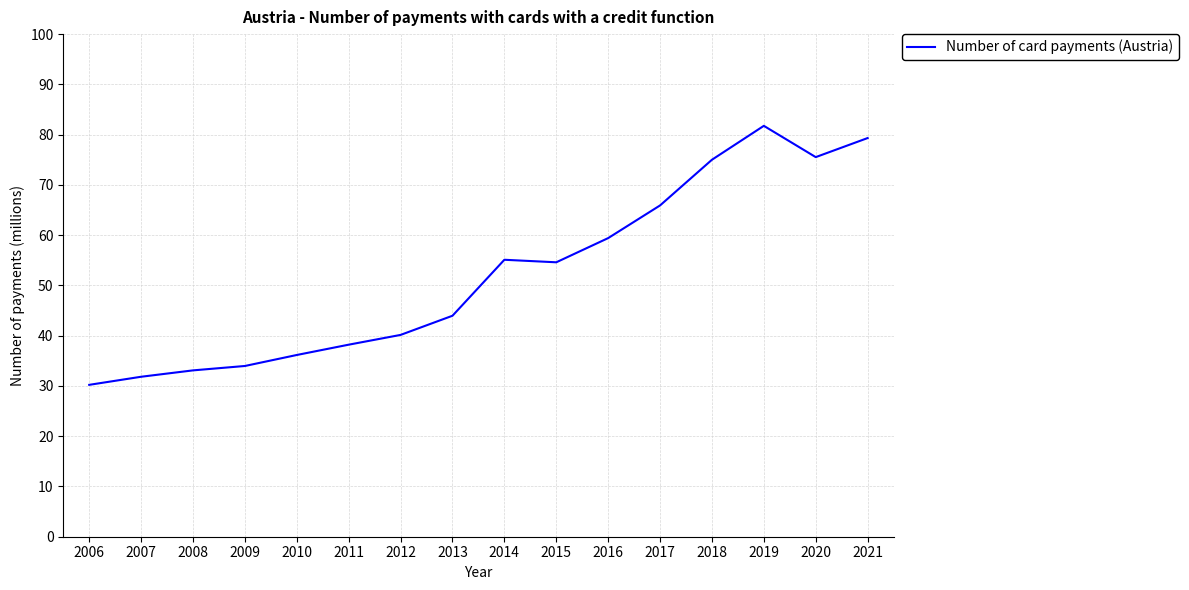

How many lines are shown in the chart?

1